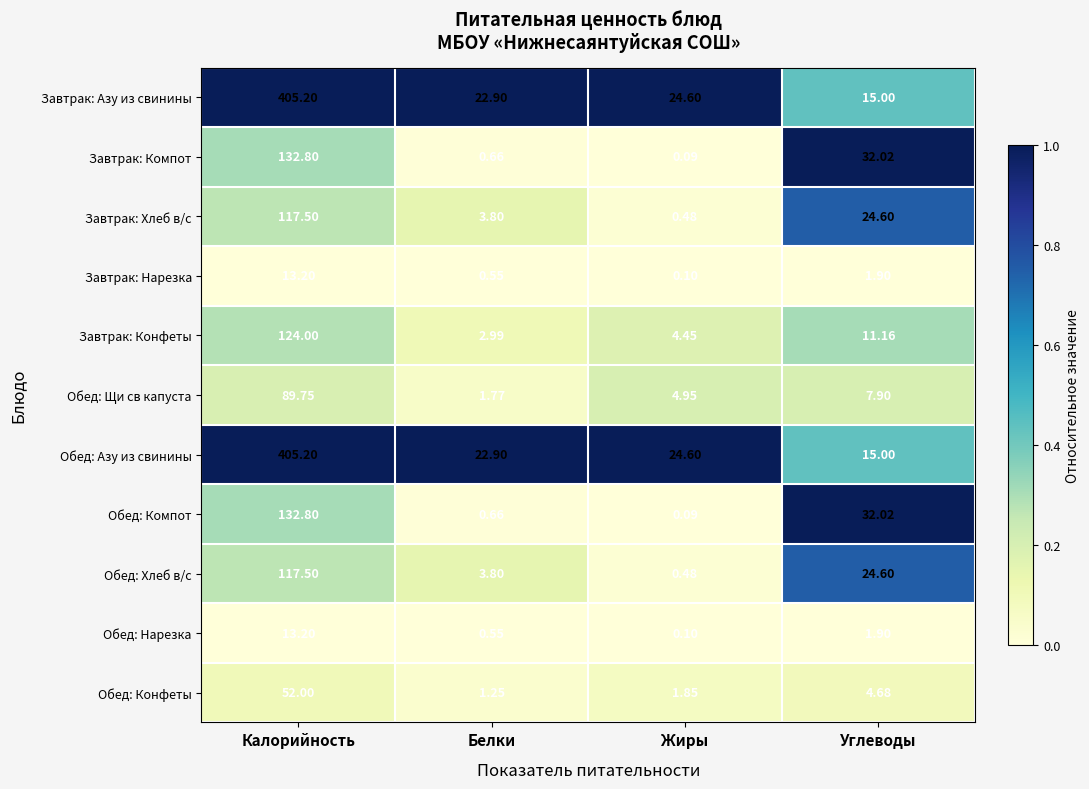

Where is Обед: Компот nearest to the value 66?

Углеводы